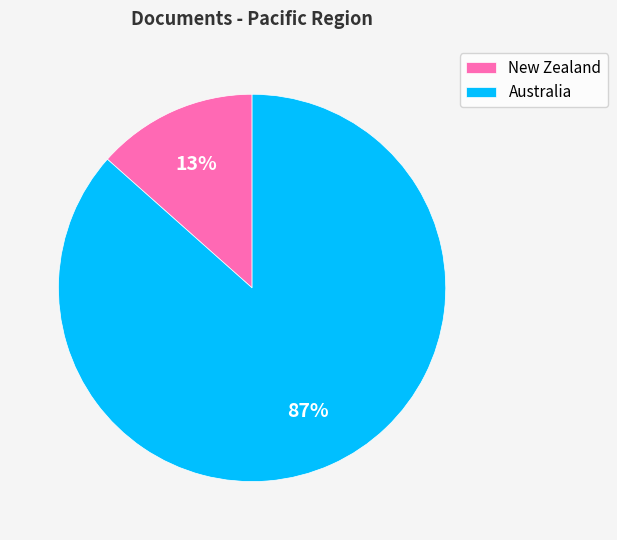

Which category has the biggest portion of the pie?

Australia